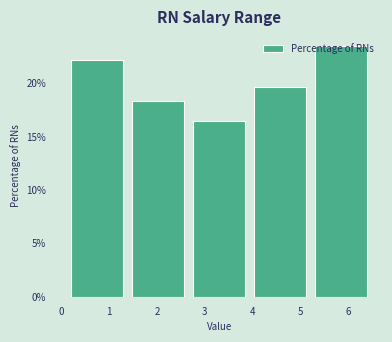

Reading left to right, transcribe this chart: for each bar, give the range it covers on the x-axis and its height. Neither the bar edges nor the heights are printed on the chart, so give them approximately, as read against the axes.

0.10 to 1.38: 22.0
1.38 to 2.66: 18.5
2.66 to 3.94: 16.5
3.94 to 5.22: 19.5
5.22 to 6.50: 23.5